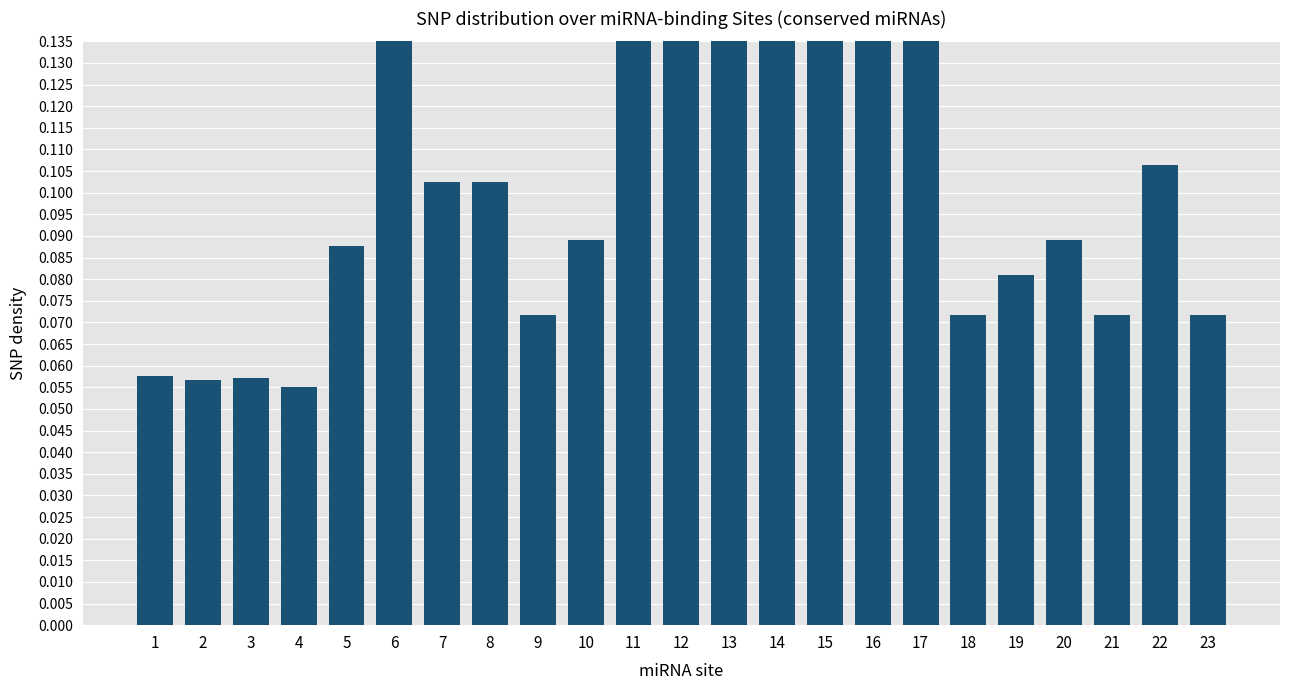

What is the value of the 22nd bar from the left?

0.1